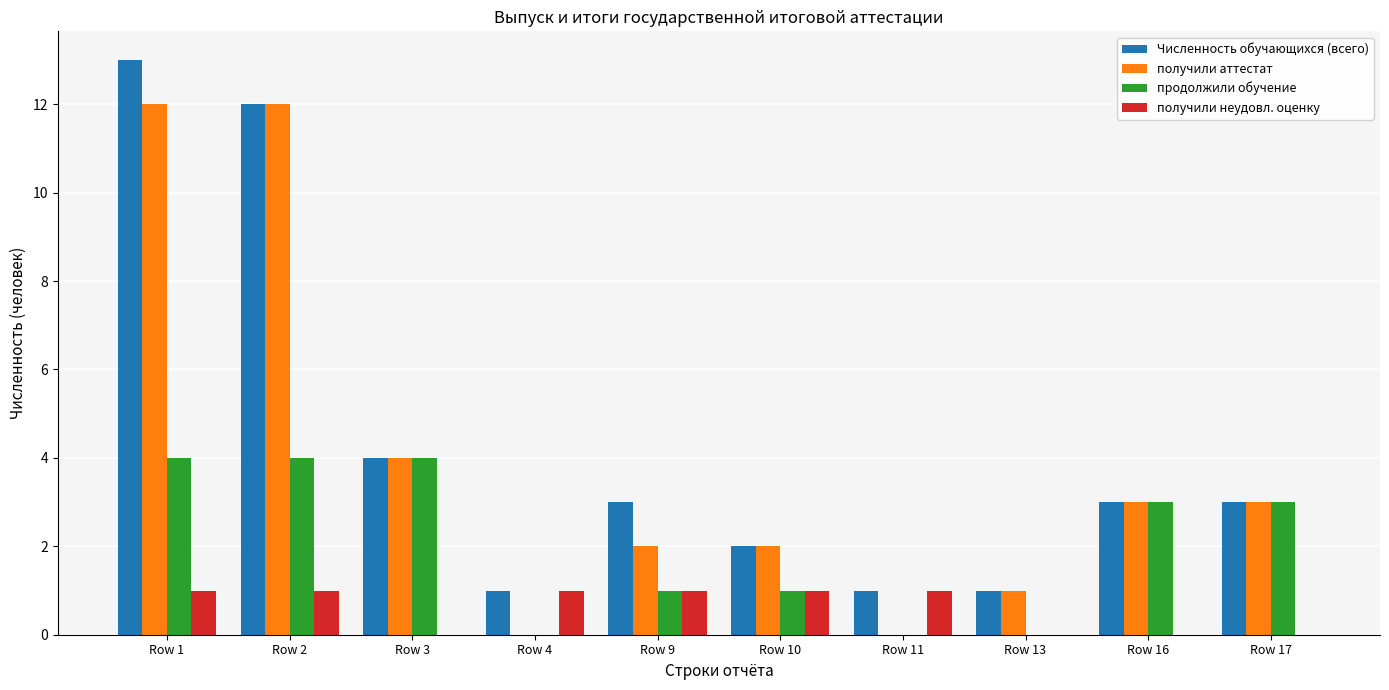

Reading left to right, extract all data points from this chart.

Численность обучающихся (всего): 13	12	4	1	3	2	1	1	3	3
получили аттестат: 12	12	4	0	2	2	0	1	3	3
продолжили обучение: 4	4	4	0	1	1	0	0	3	3
получили неудовл. оценку: 1	1	0	1	1	1	1	0	0	0